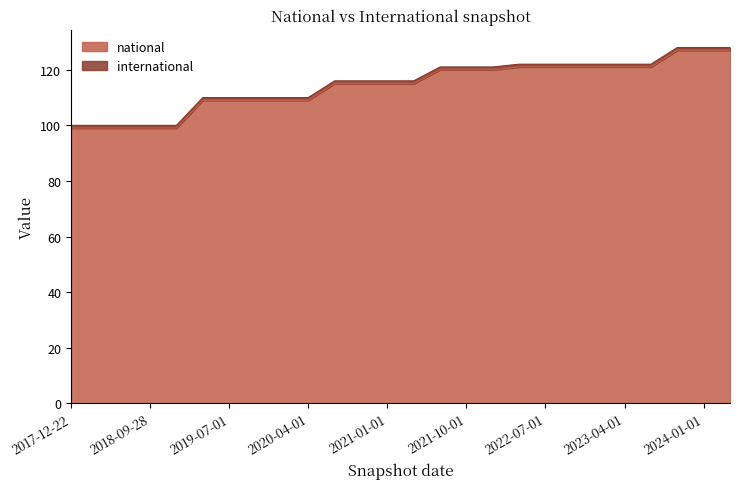

Read the value at 2017-12-22, to the nearest 10.

100